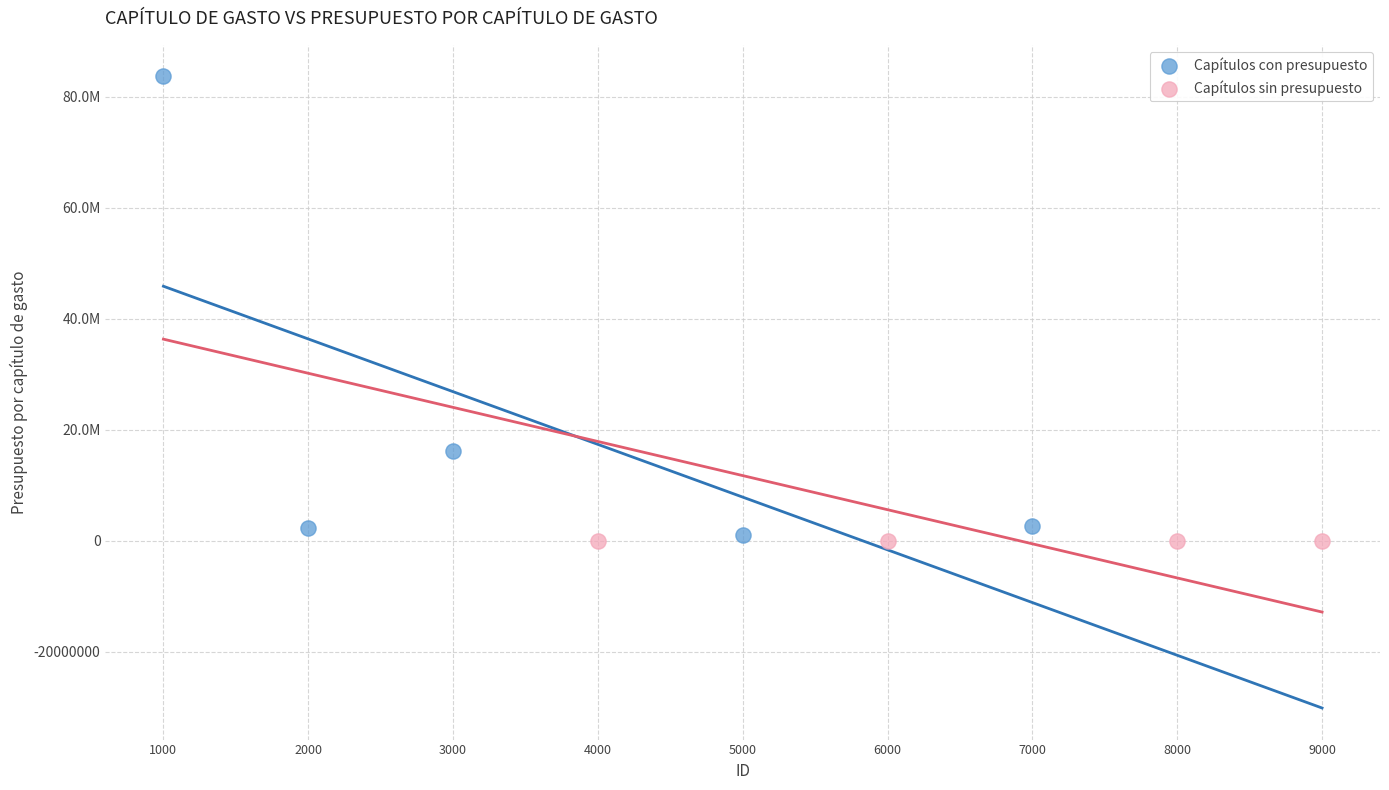

What are all the series names shown in the legend?

Capítulos con presupuesto, Capítulos sin presupuesto